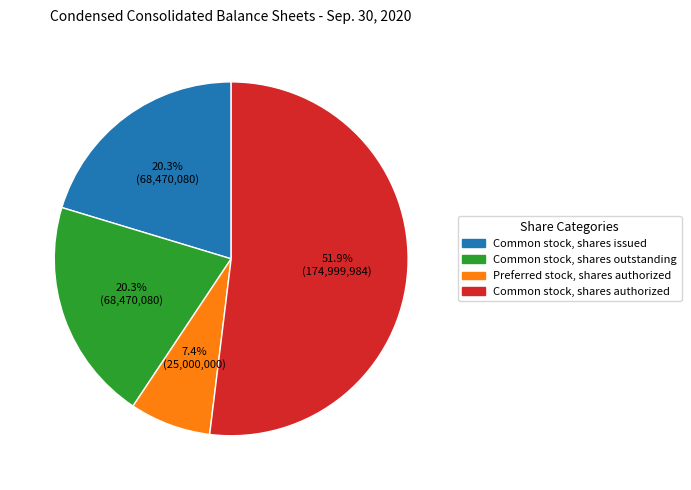

To the nearest percent, what portion does Common stock, shares authorized represent?

52%